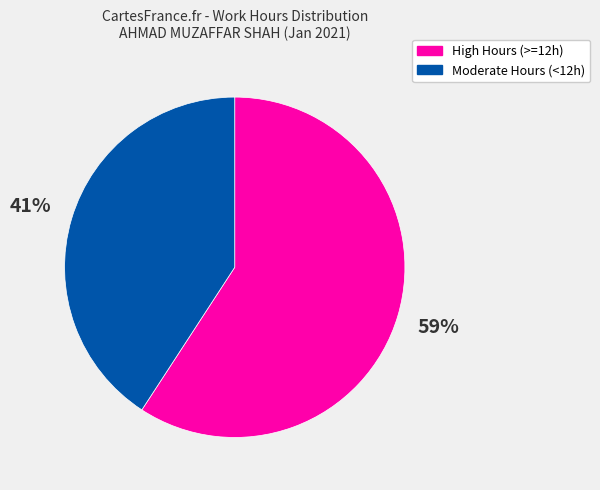

Is the sum of Moderate Hours (<12h) and High Hours (>=12h) greater than half?

Yes